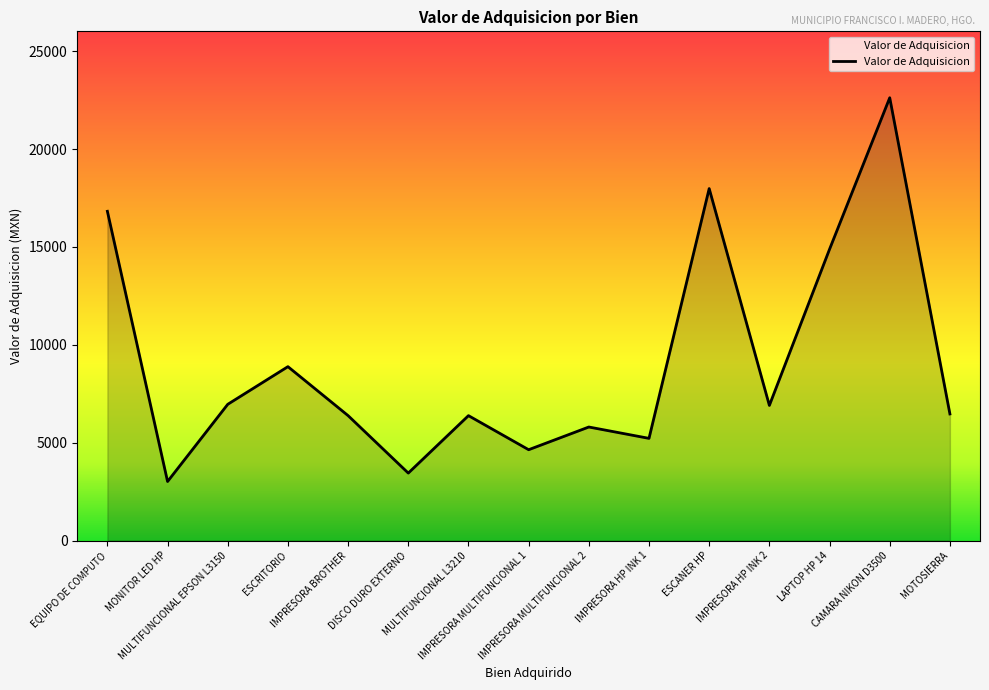

Is it true that the value at IMPRESORA HP INK 1 is 5219.4?

True